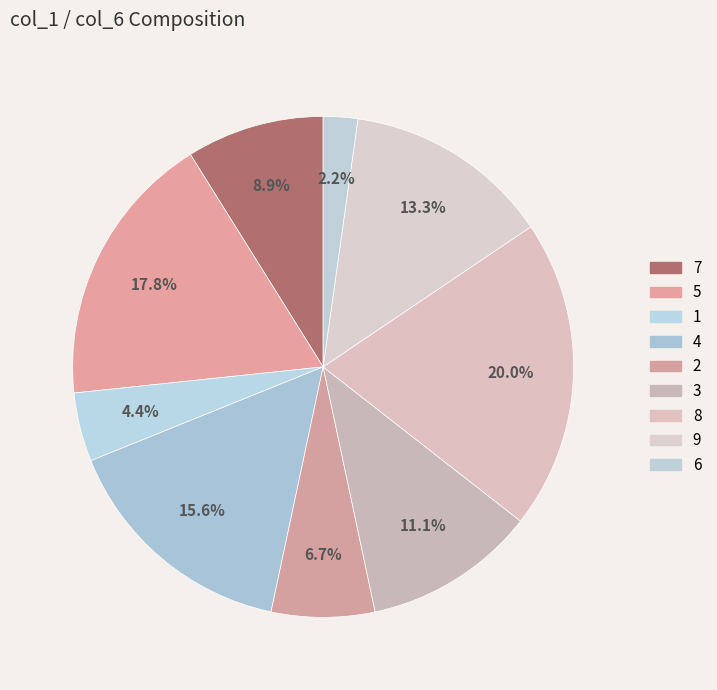

How many slices are in this pie chart?

9